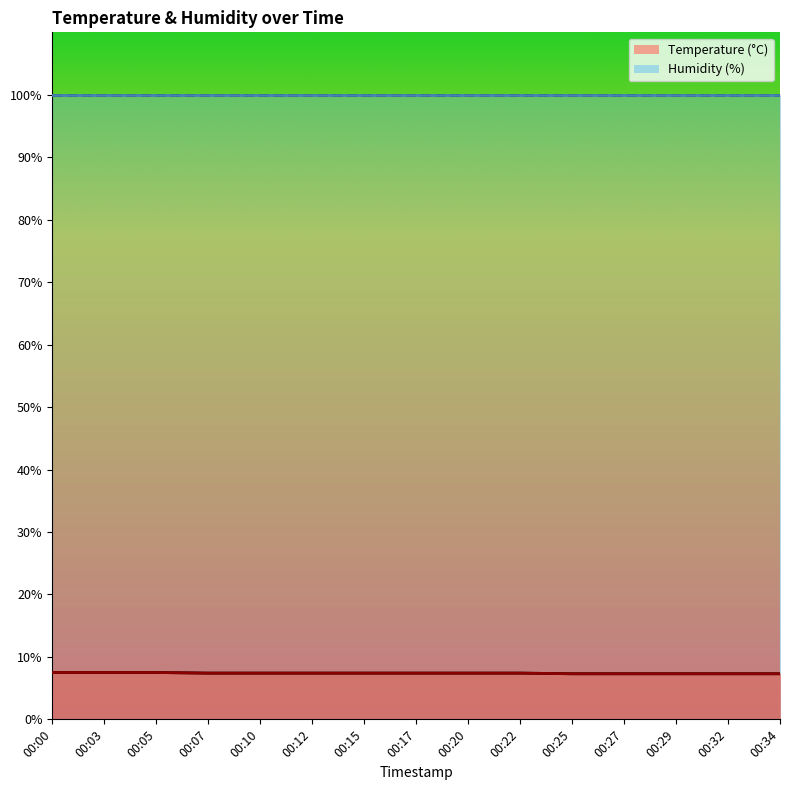

List the labels in order of value, largest first.

00:00, 00:03, 00:05, 00:07, 00:10, 00:12, 00:15, 00:17, 00:20, 00:22, 00:25, 00:27, 00:29, 00:32, 00:34